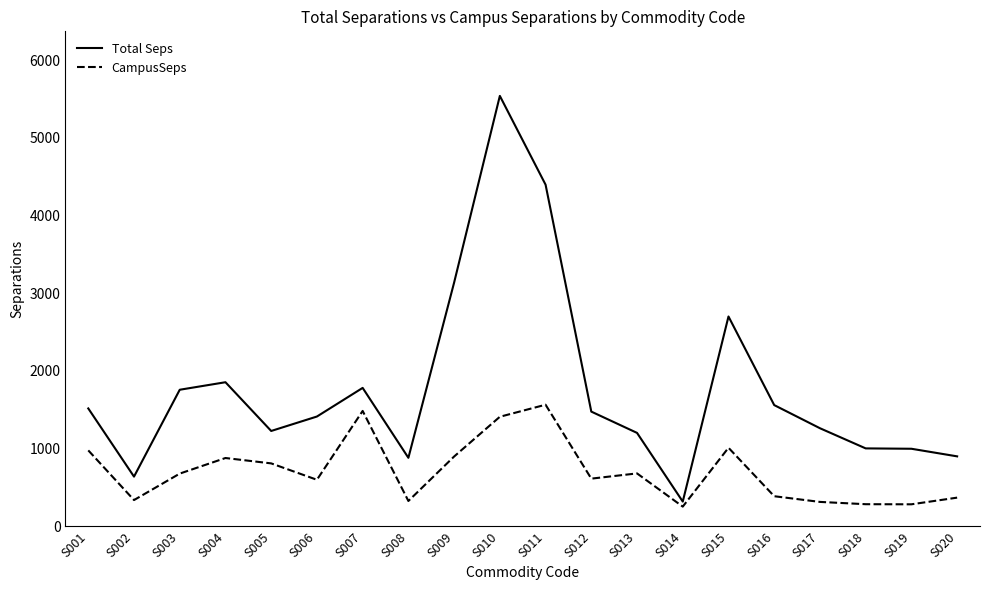

Count the number of data series in this chart.

2